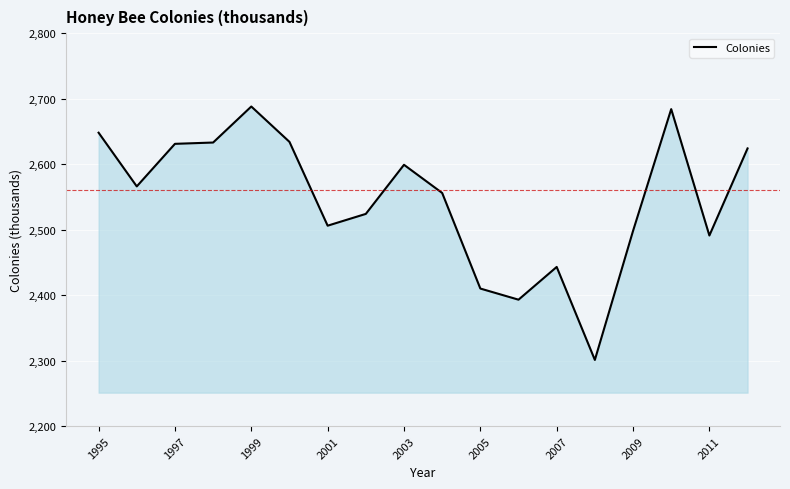

What is the maximum value shown in the chart?

2688